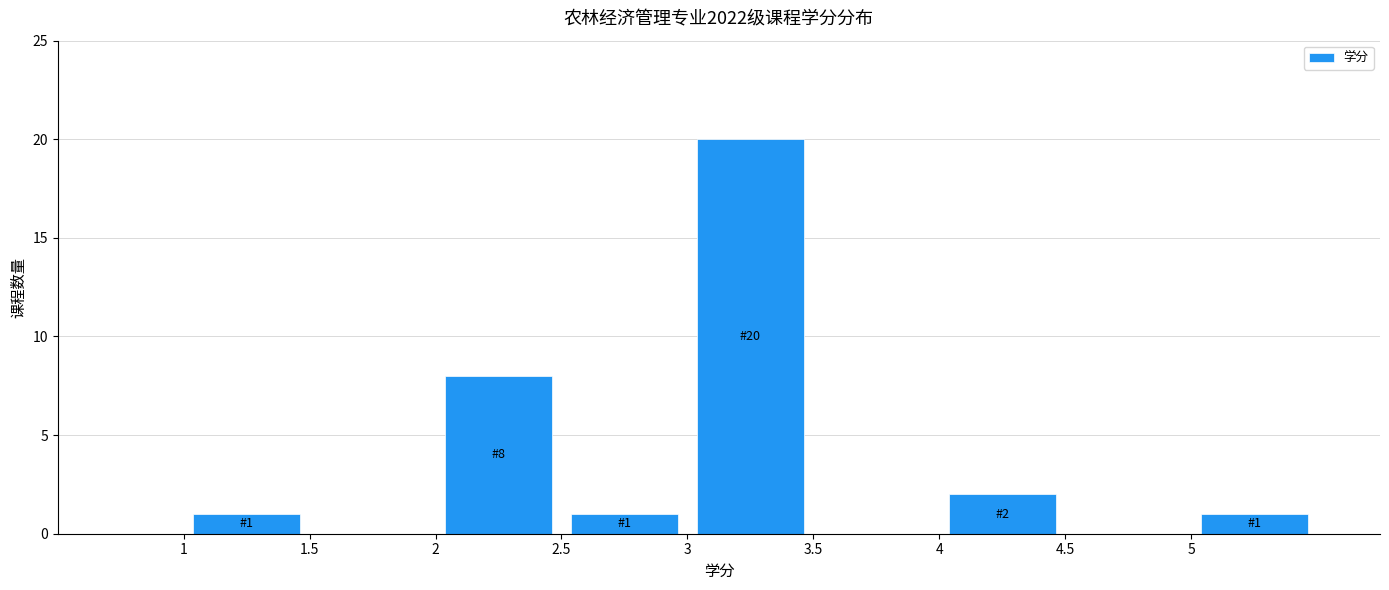

Which range on the x-axis has the tallest bar?

3.0 to 3.5